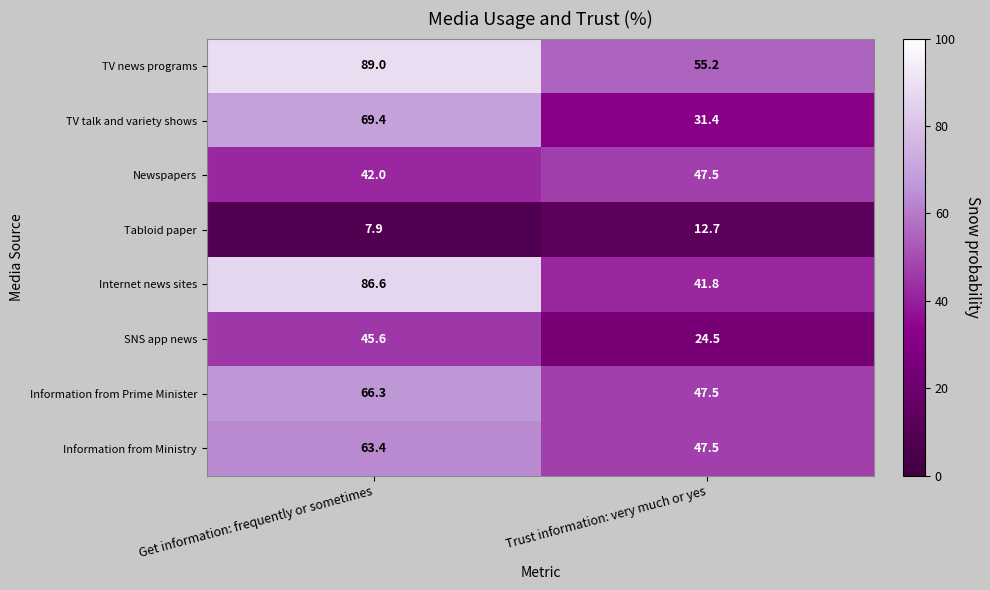

What is the spread (max minus min) of values at Trust information: very much or yes?

42.5